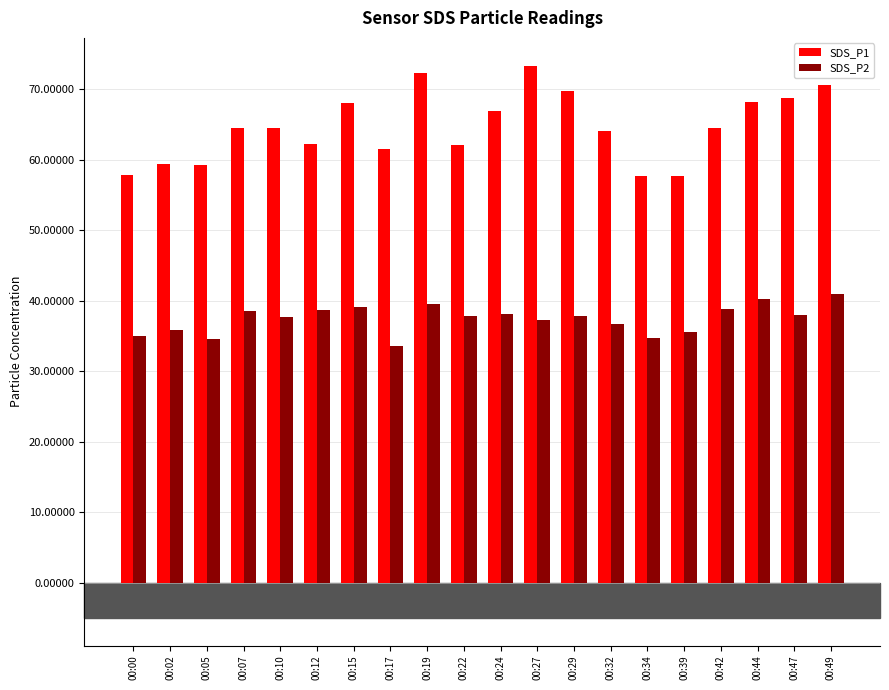

Between 00:24 and 00:29, which series saw the biggest shift?

SDS_P1